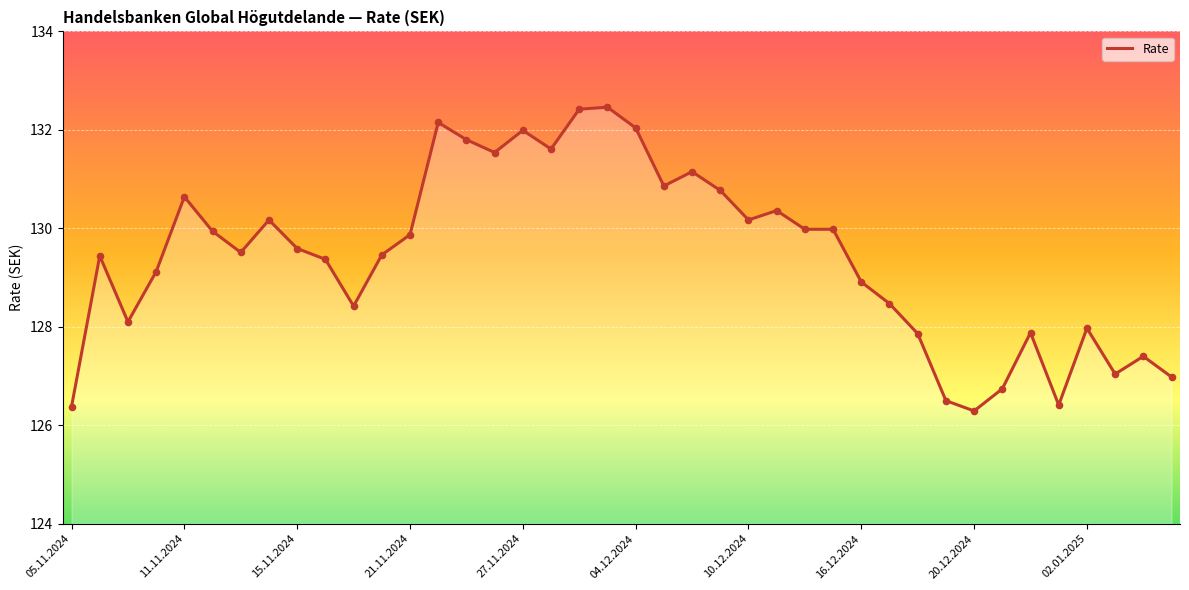

What is the difference between the maximum and minimum values?

6.2